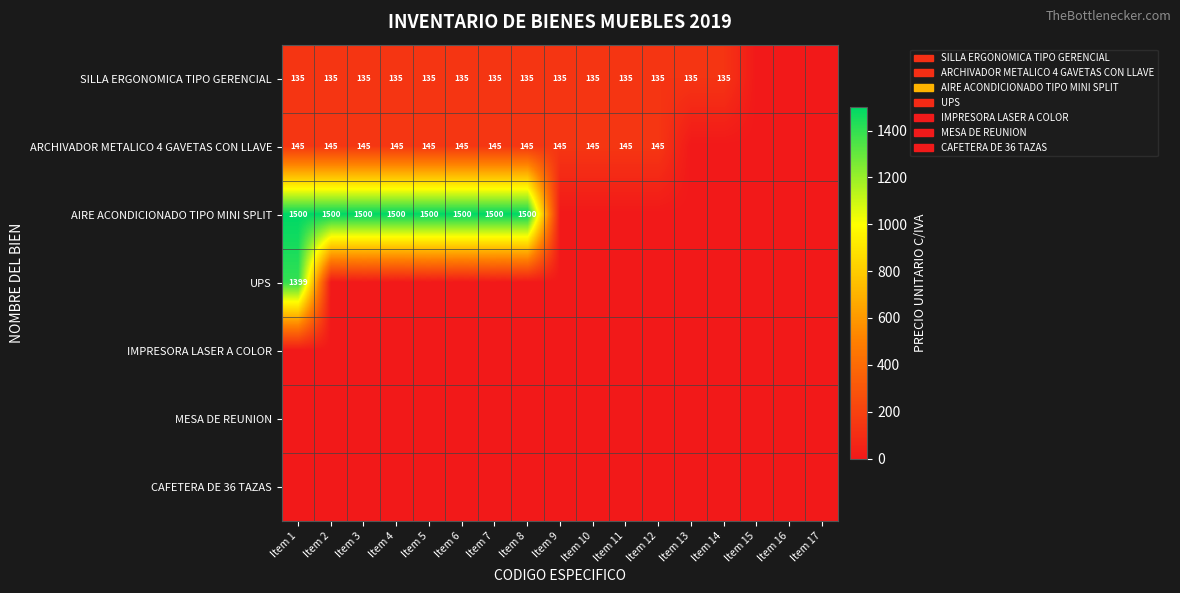

Which has a higher value, Item 6 or Item 8?

Item 6